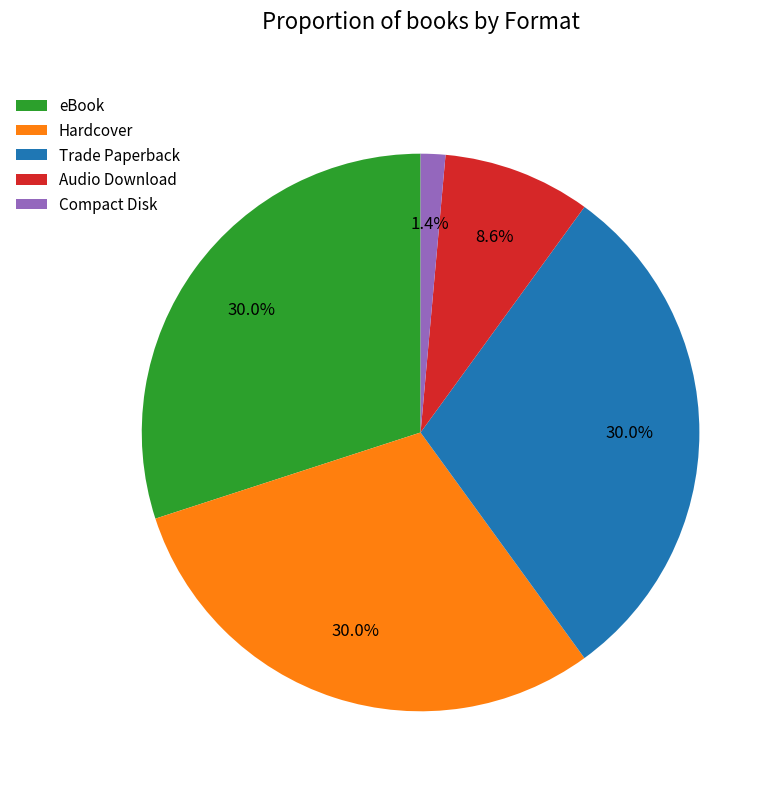

To the nearest percent, what percentage of the pie is Audio Download?

9%